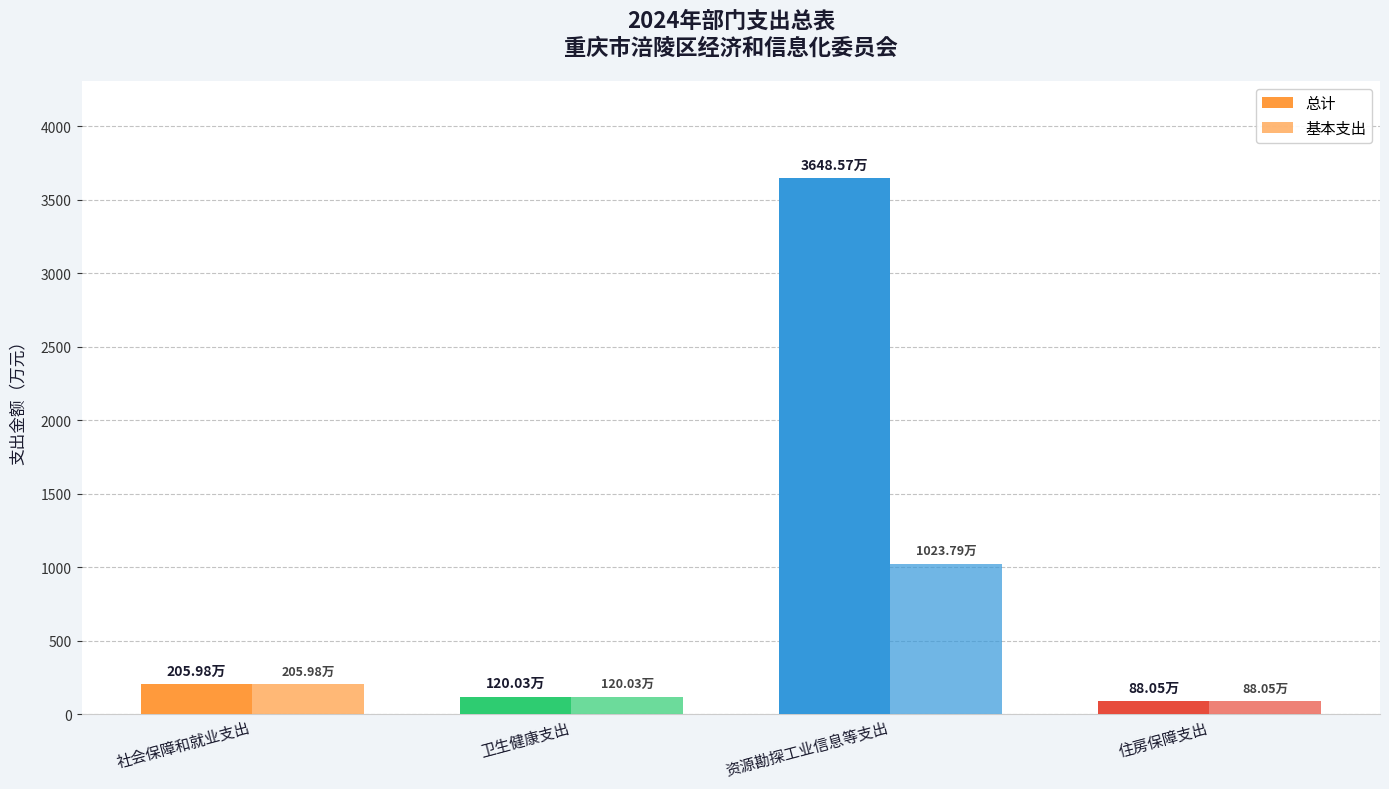

Where does the 总计 series first go above 205?

社会保障和就业支出